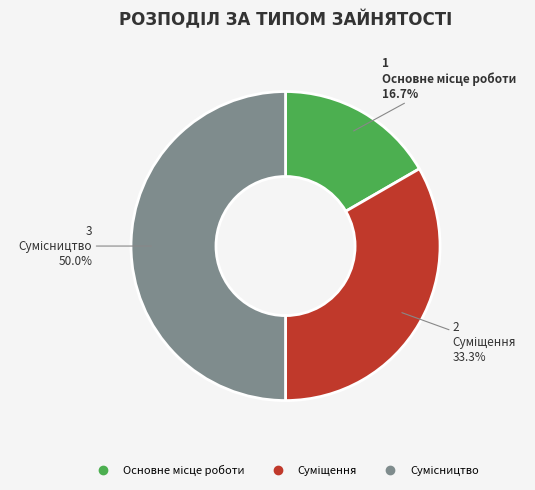

How many slices are in this pie chart?

3